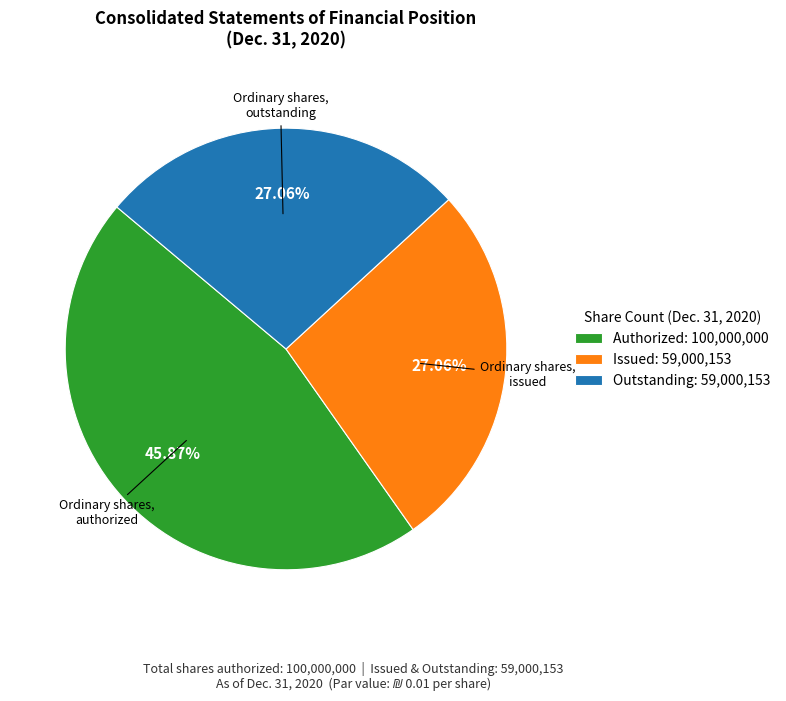

Does any single category account for the majority?

No